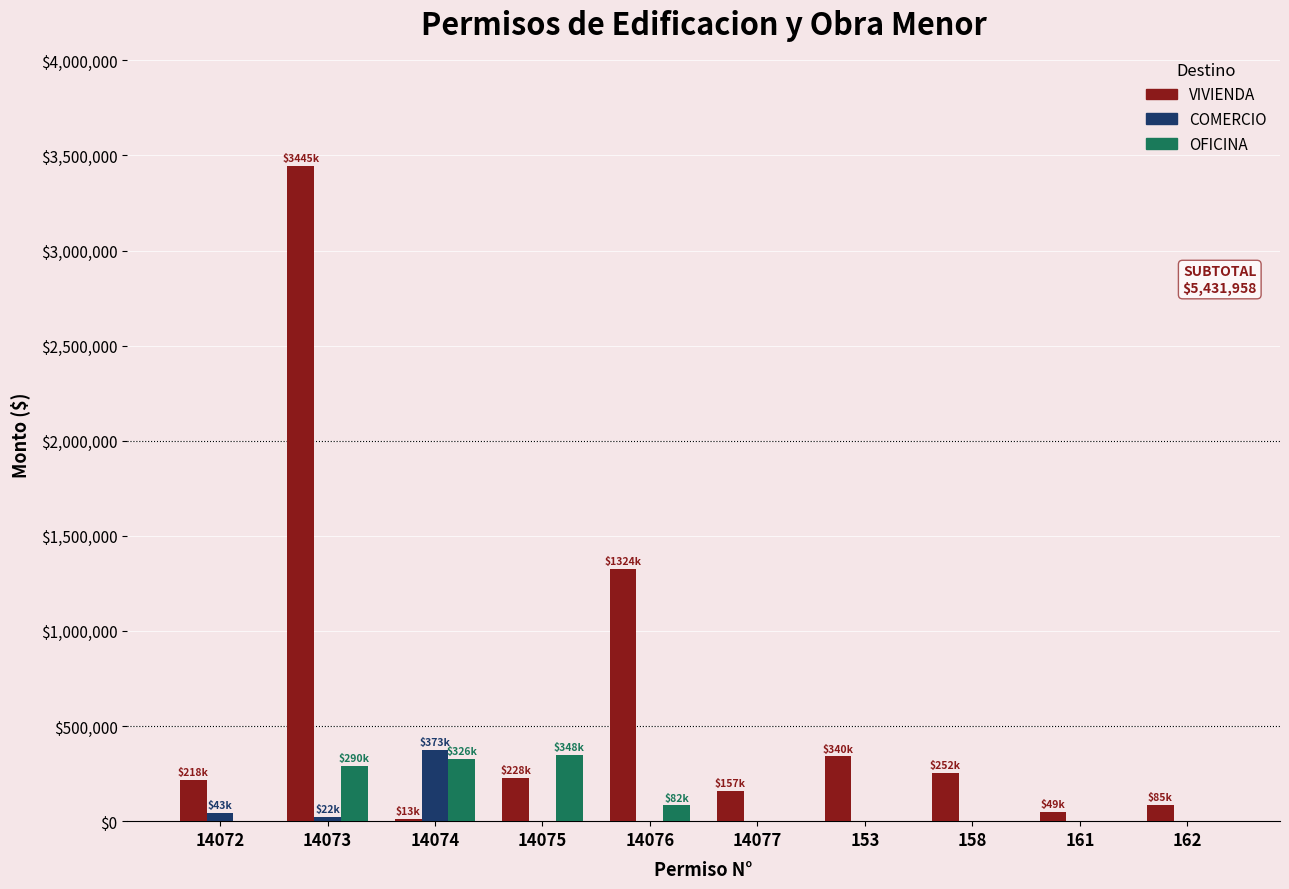

Which series changed the most between 14074 and 161?

COMERCIO